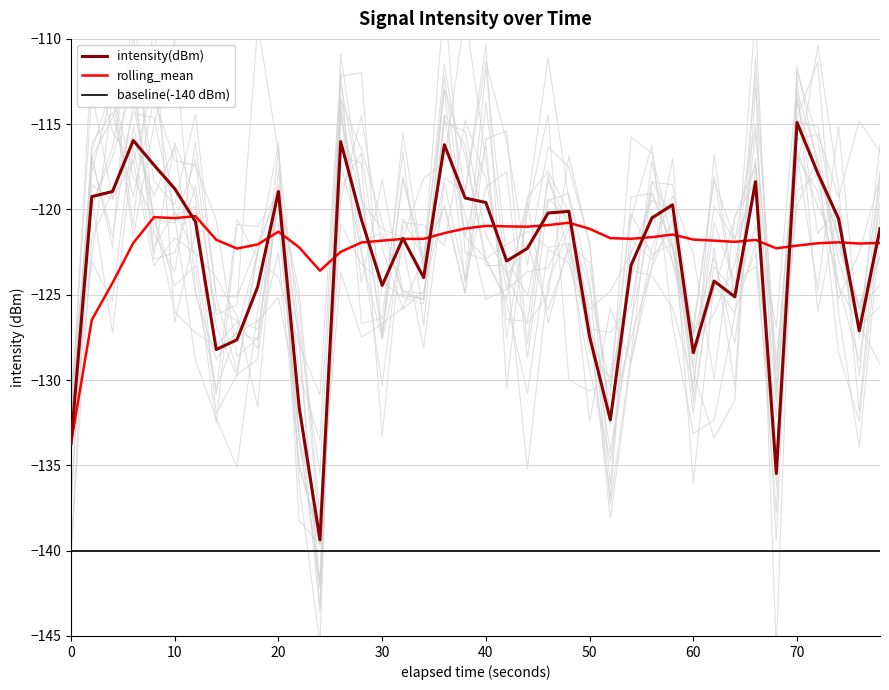

Is it true that rolling_mean equals -121.0 at 40?

True